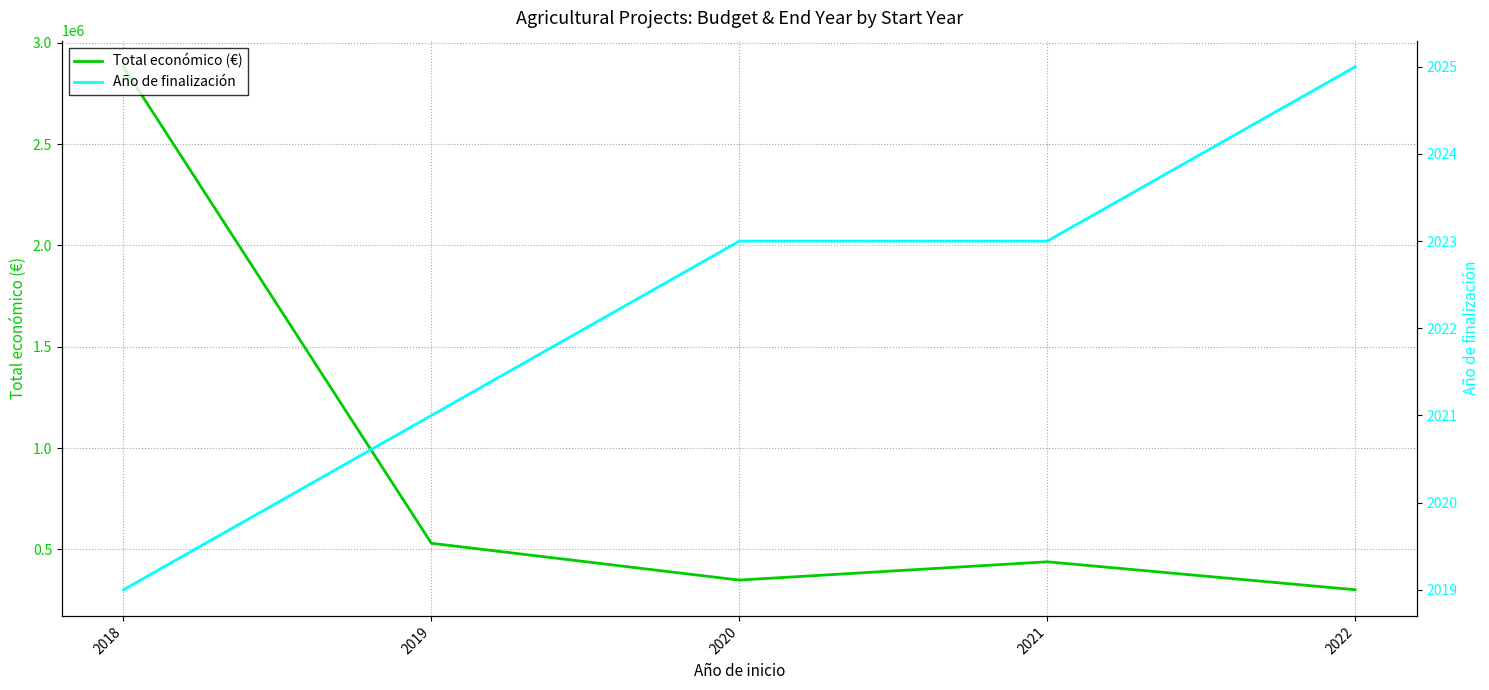

Rank the series by their maximum value, from lowest to highest.

Año de finalización, Total económico (€)